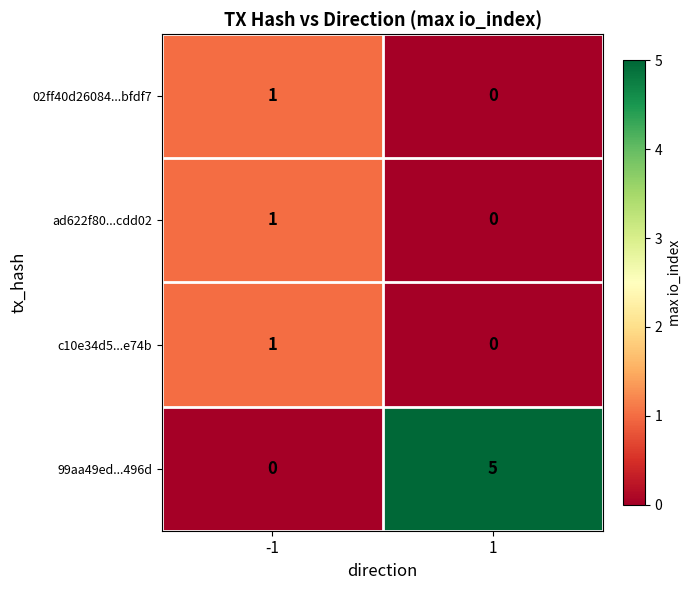

Which series has the largest total across all categories?

99aa49ed...496d